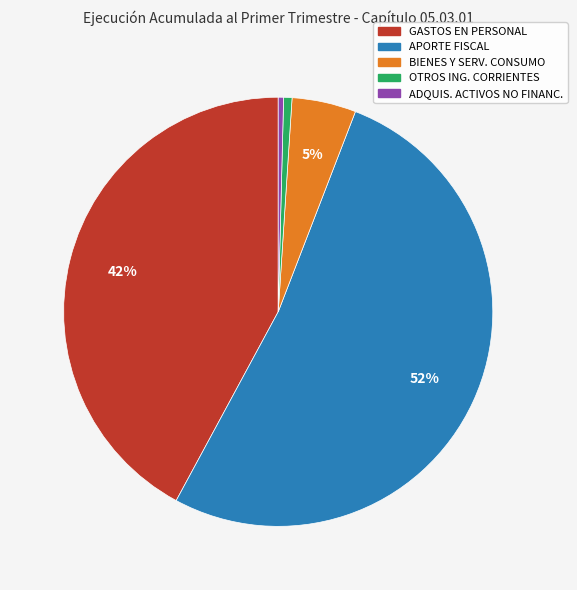

Is there any slice that represents more than half of the pie?

Yes